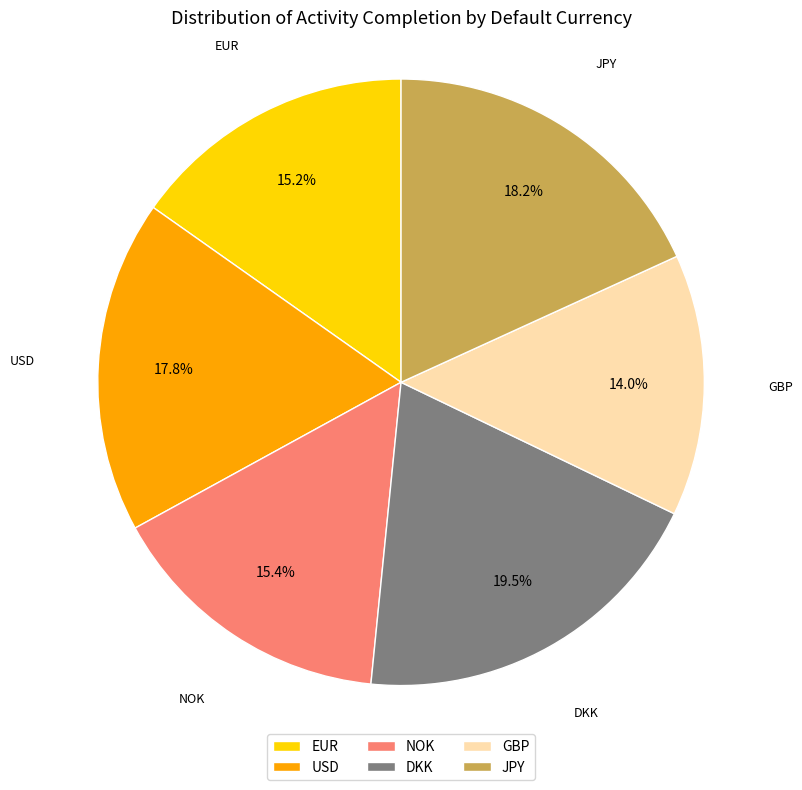

Count the number of slices in the pie.

6